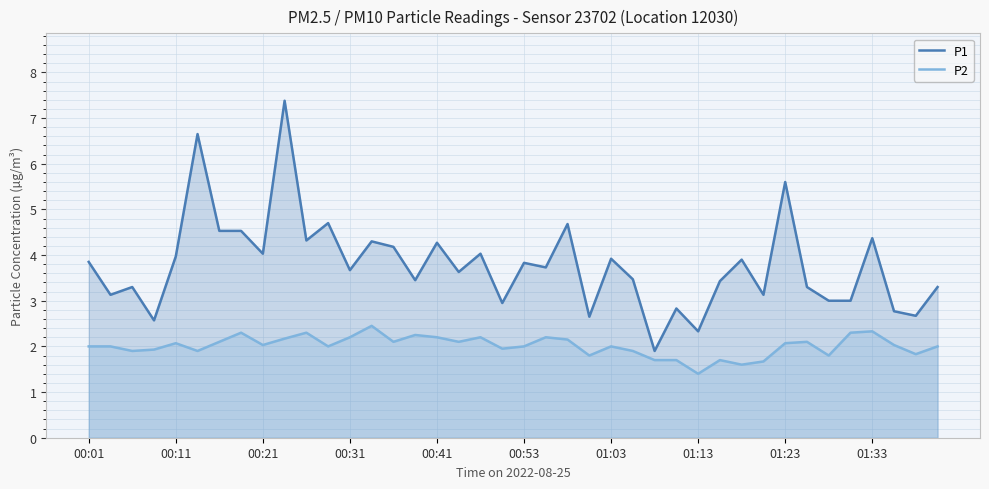

Is it true that P1 equals 4.0 at 00:11?

True